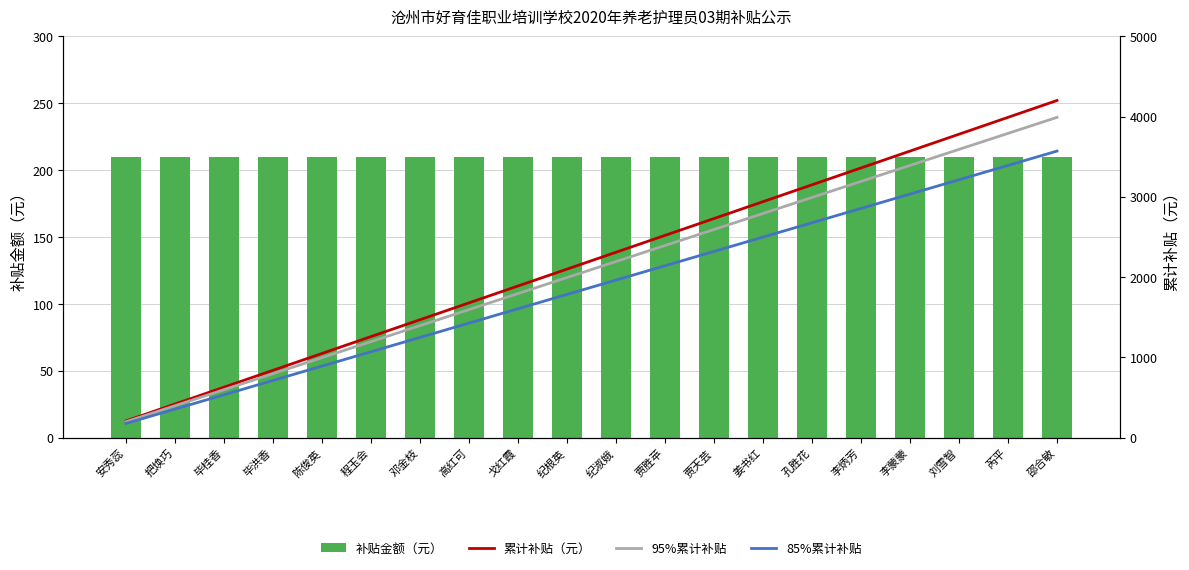

What is the total value across all series at 毕洪香?

2562.0